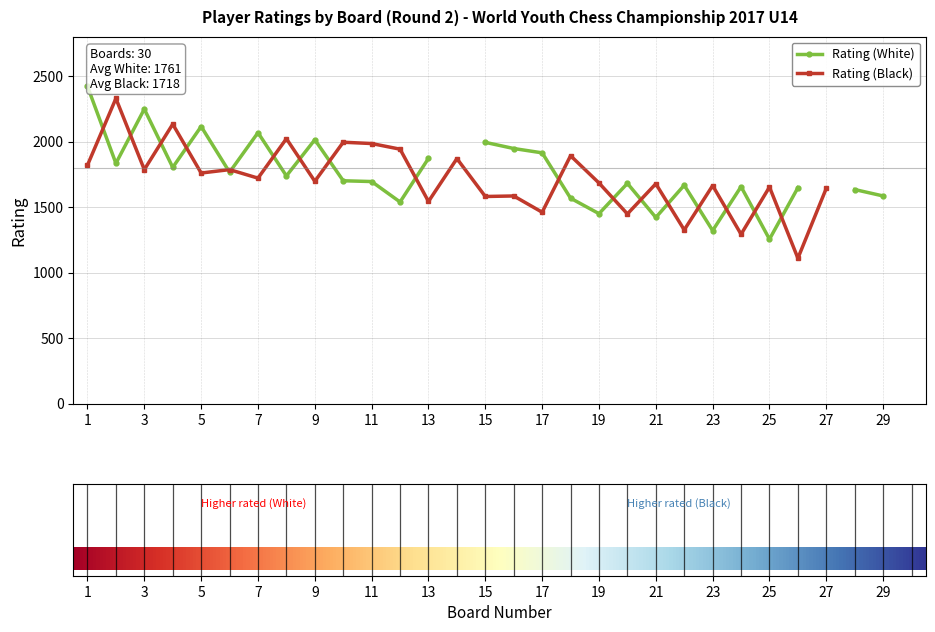

The Rating (Black) series shows 2676 at 27. True or false?

False